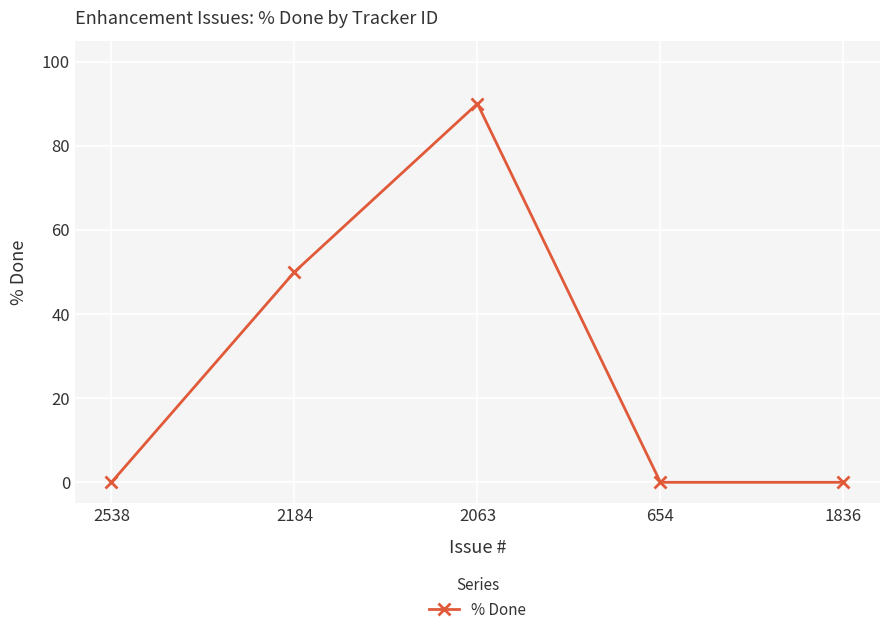

What is the label of the 1st point from the left?

2538